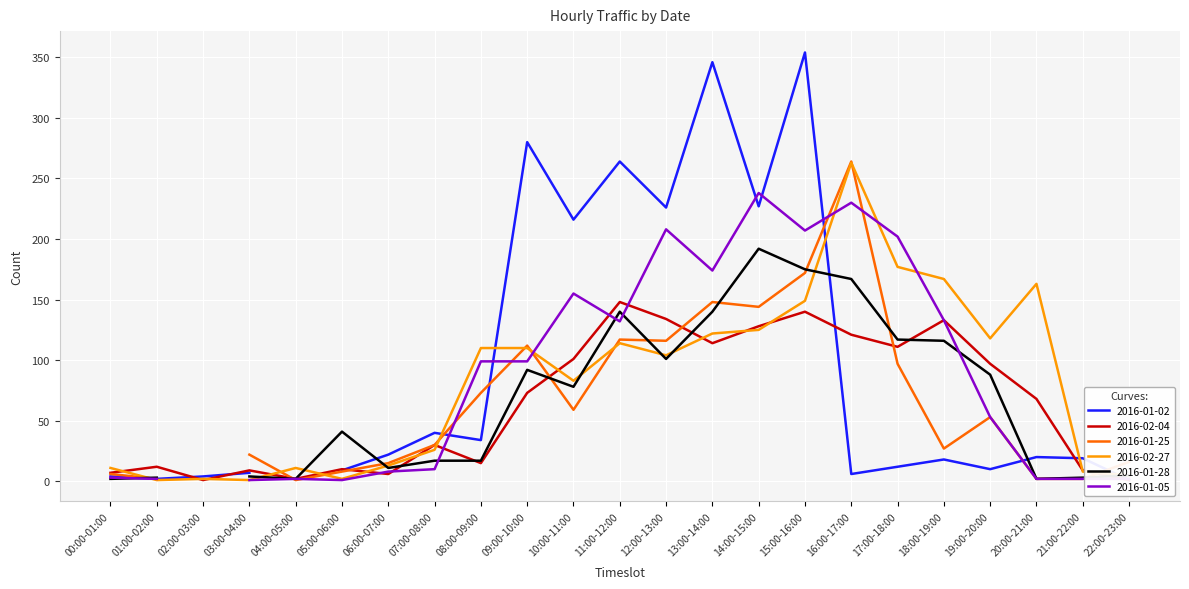

Which category has the lowest value across all series?

04:00-05:00